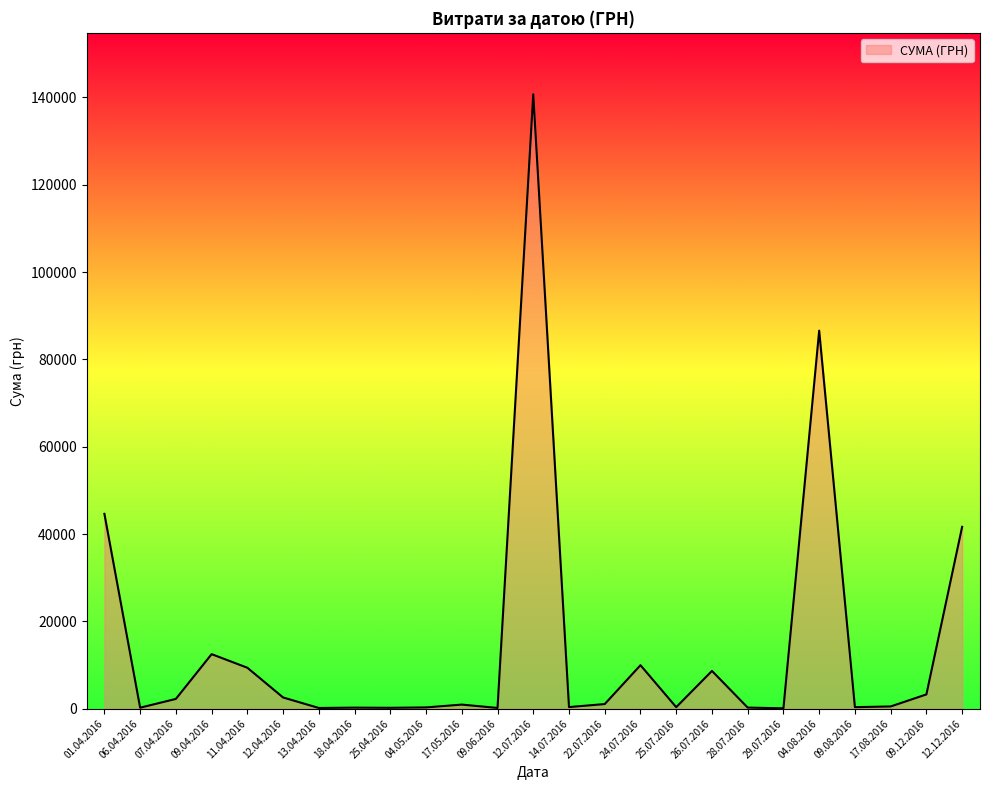

True or false: the data shows 379.4 at 14.07.2016.

True